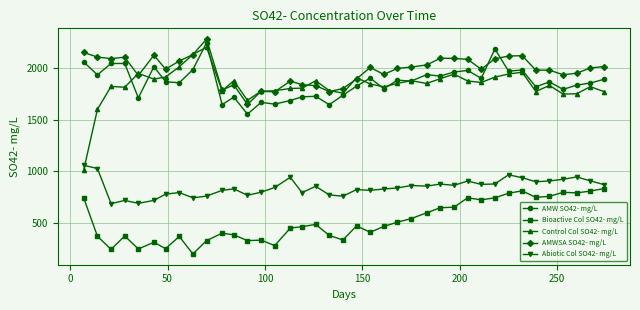

In Abiotic Col SO42- mg/L, how many points are lower than both neighbors (excluding endpoints)?

11